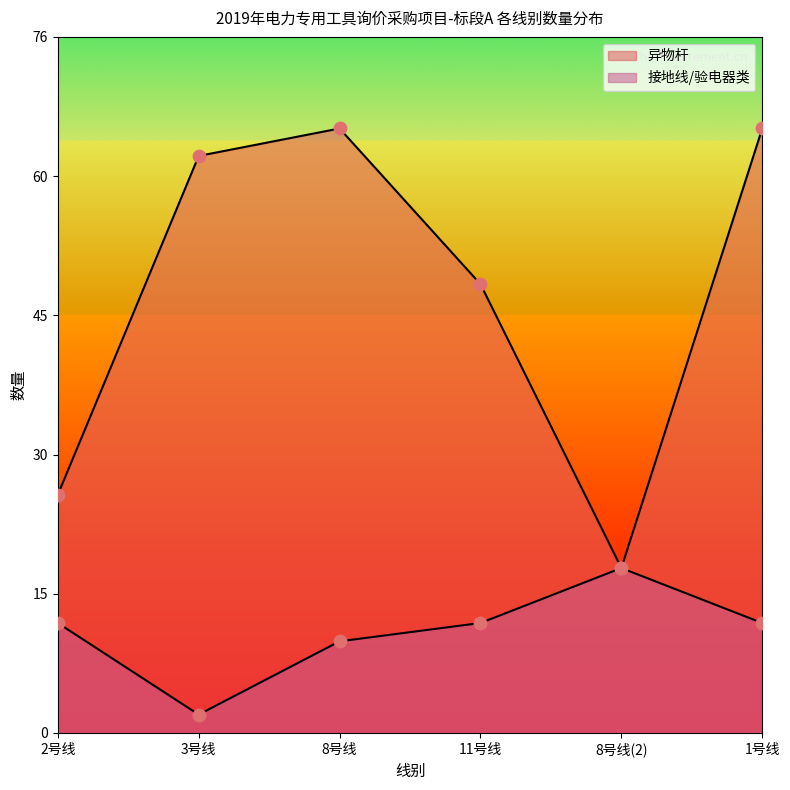

Which series has the largest total across all categories?

异物杆